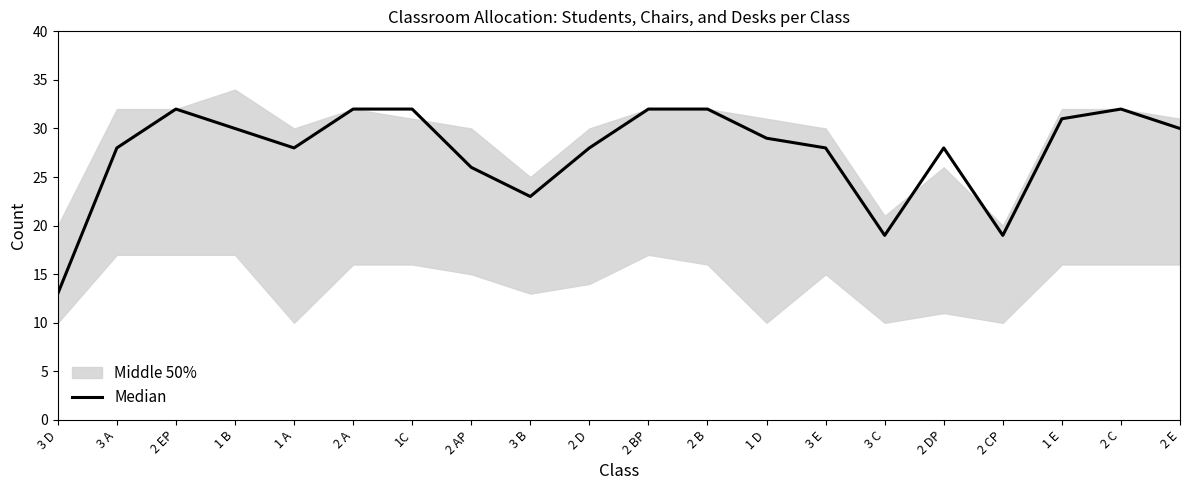

Which has a higher value, 2 BP or 2 EP?

2 BP